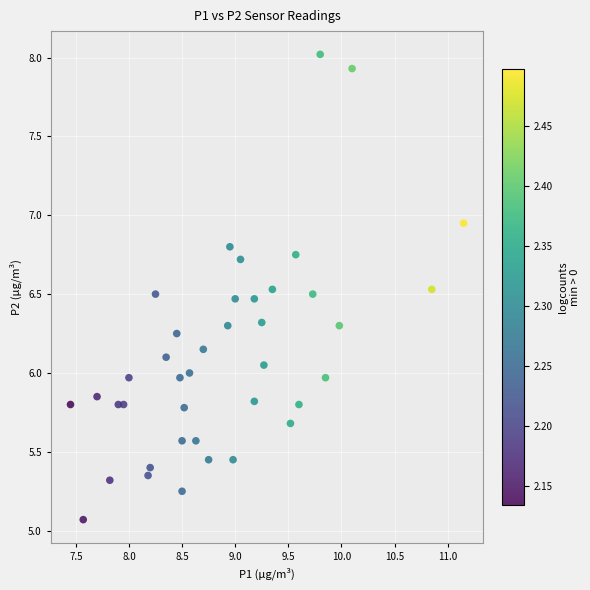

What is the range of X values (max minus min)?

3.7